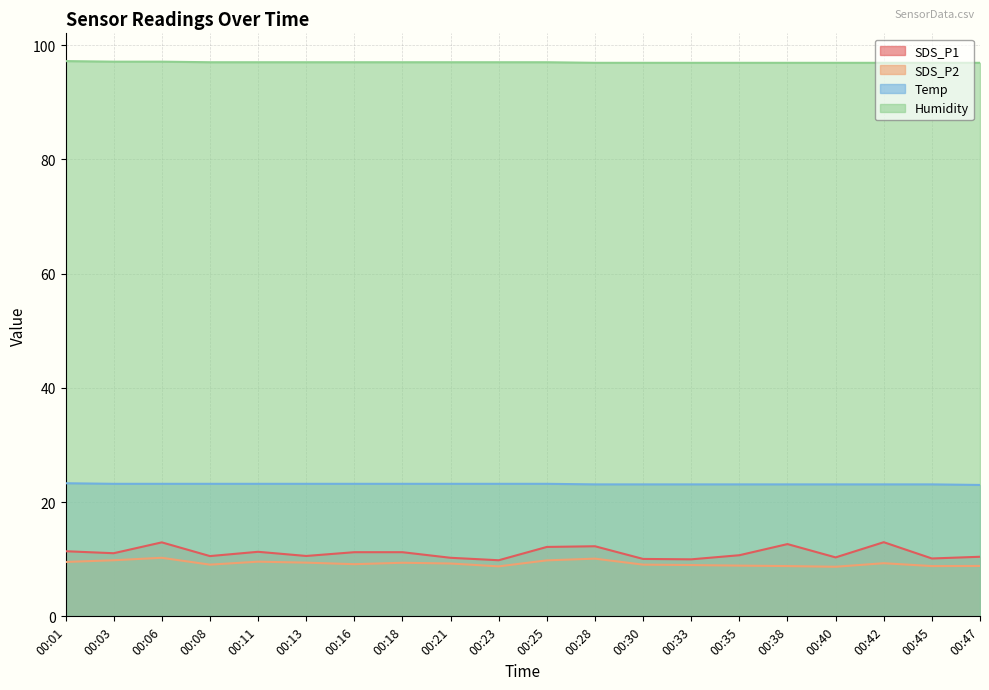

Which series has the largest total across all categories?

Humidity